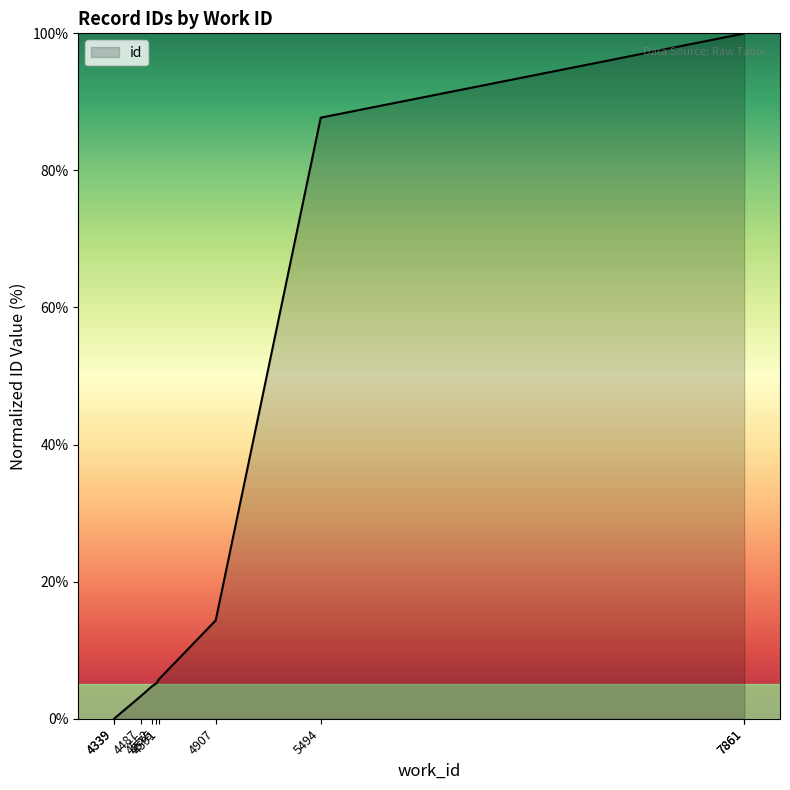

Is it true that the value at 4591 is 5.8?

True